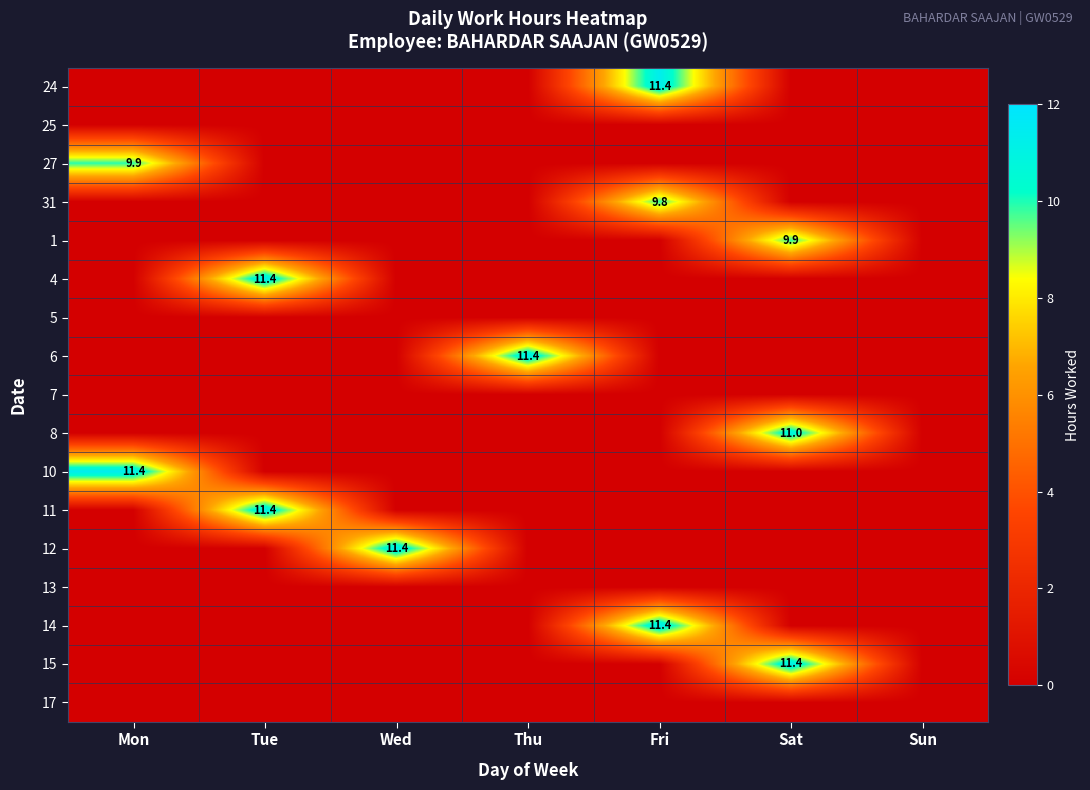

At how many categories does at least one series exceed 7?

6